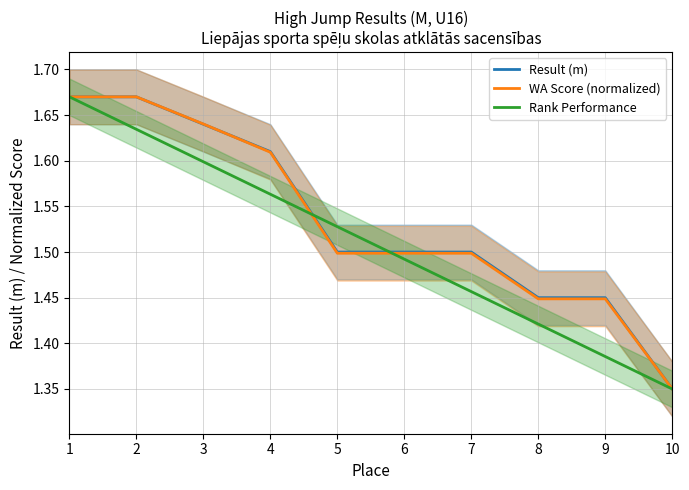

What is the difference between the Result (m) values at 4 and 7?

0.1